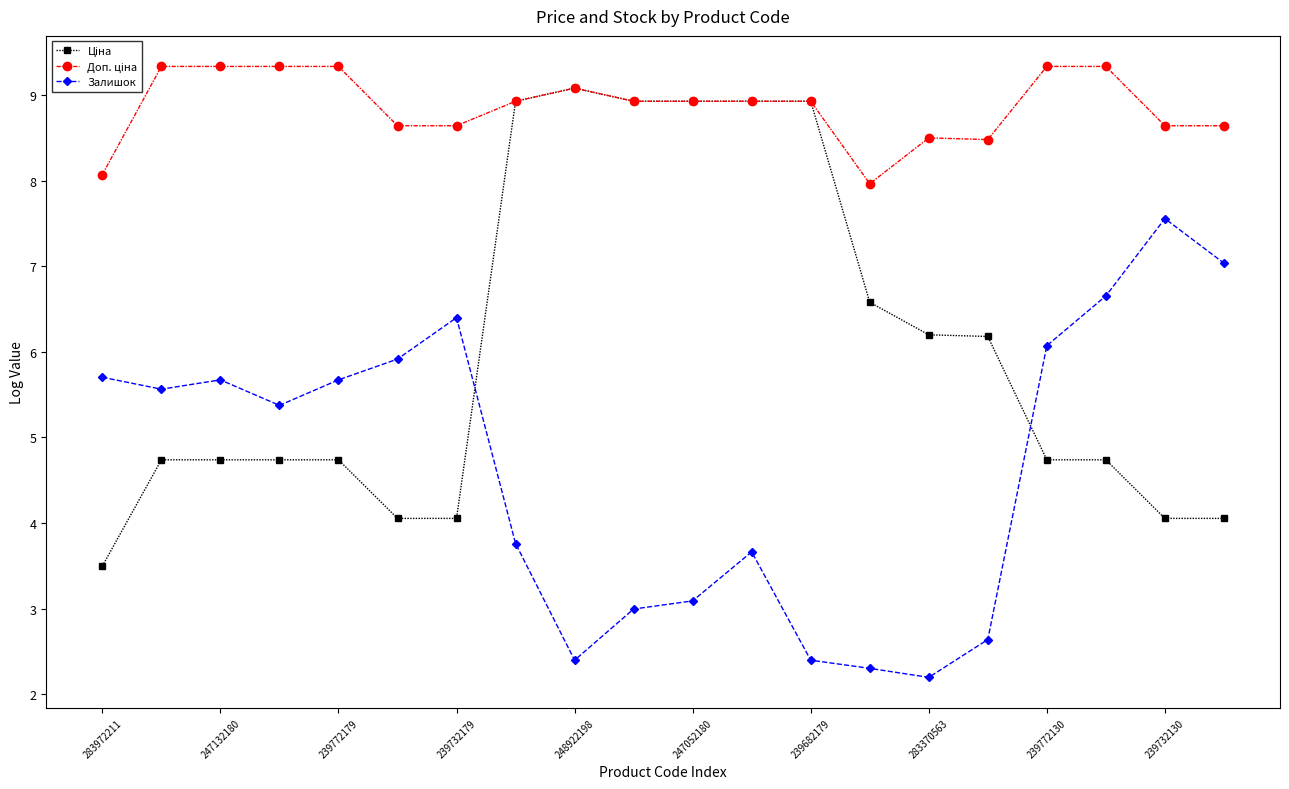

What is the maximum value shown in the chart?

9.3